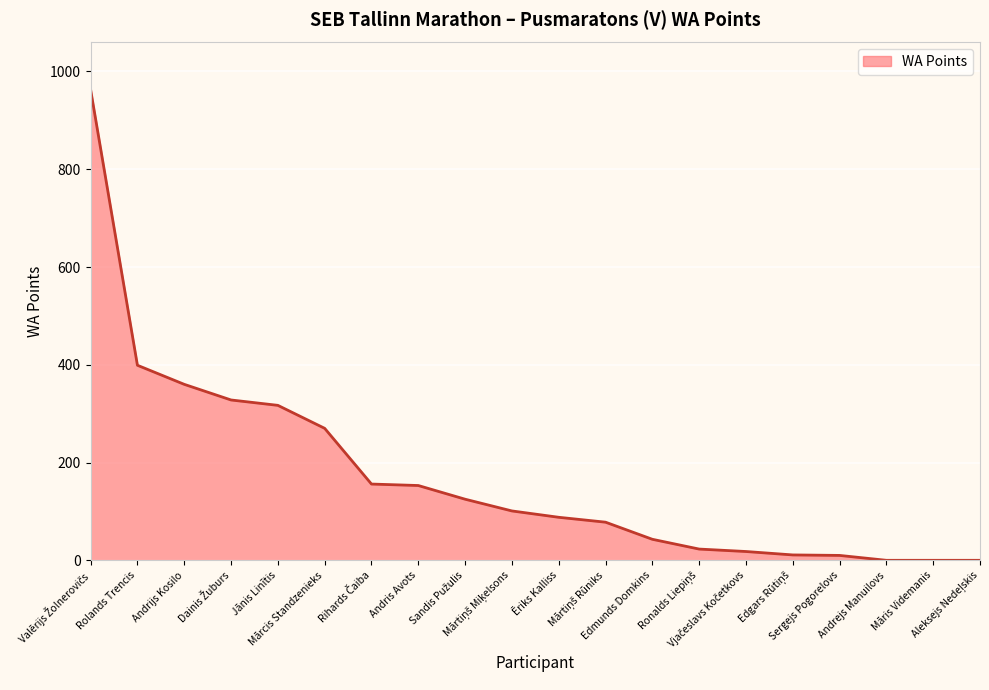

What is the greatest value displayed?

963